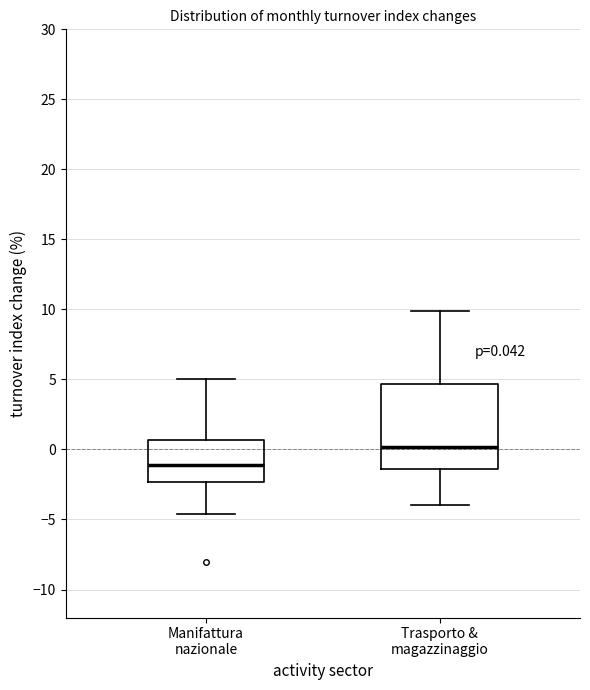

Which box's median line is the highest?

Trasporto & magazzinaggio